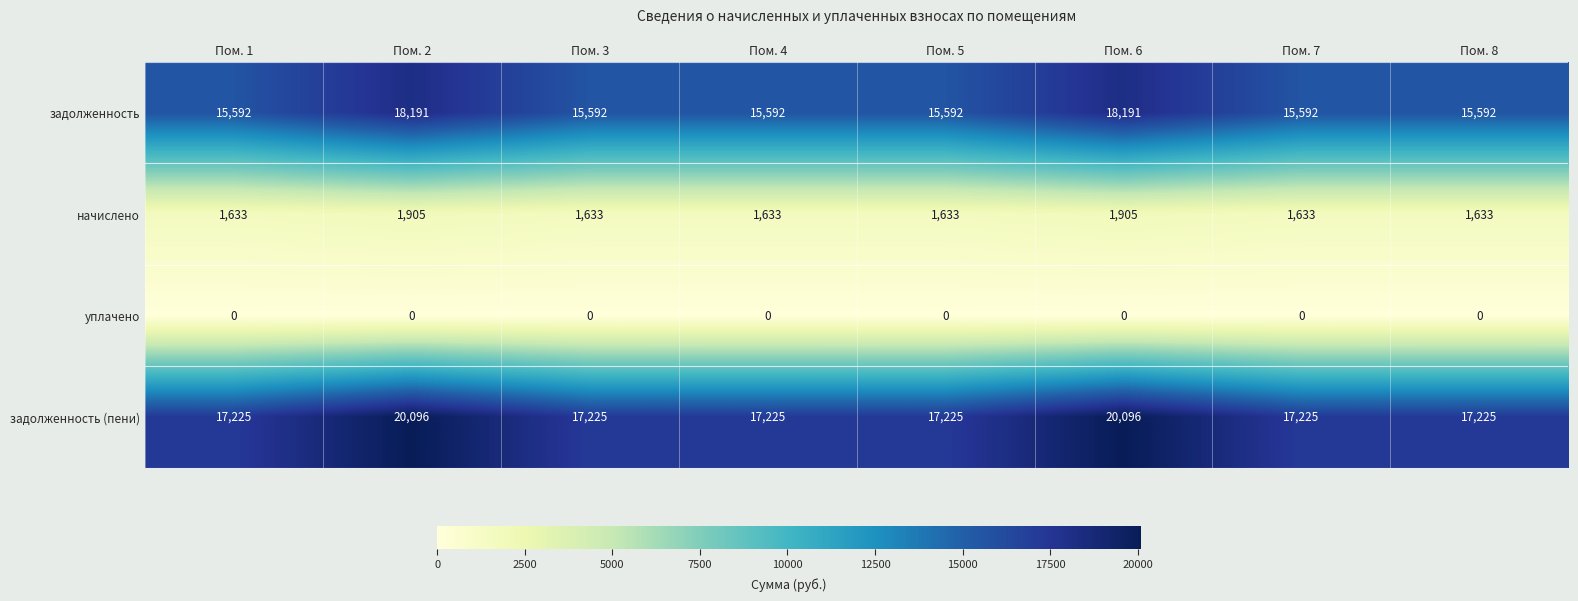

The начислено series shows 331 at Пом. 7. True or false?

False